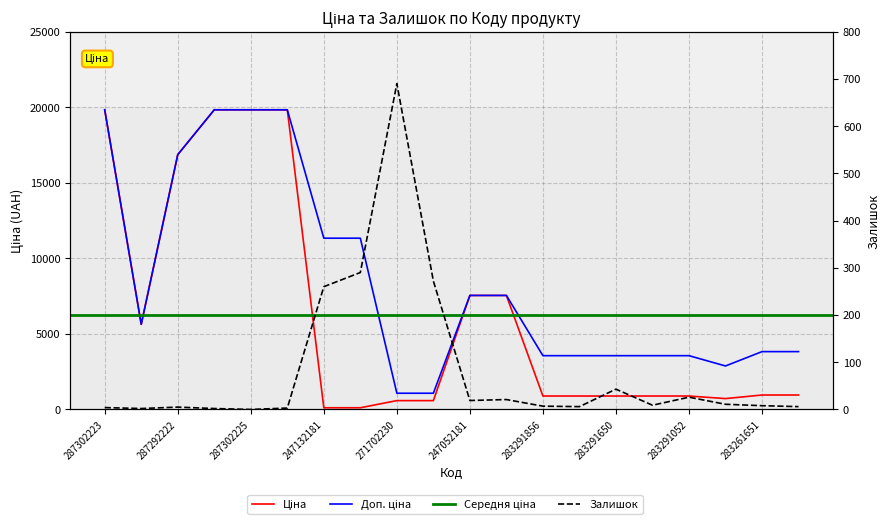

The value of Доп. ціна at 271702230 is 353.6. True or false?

False